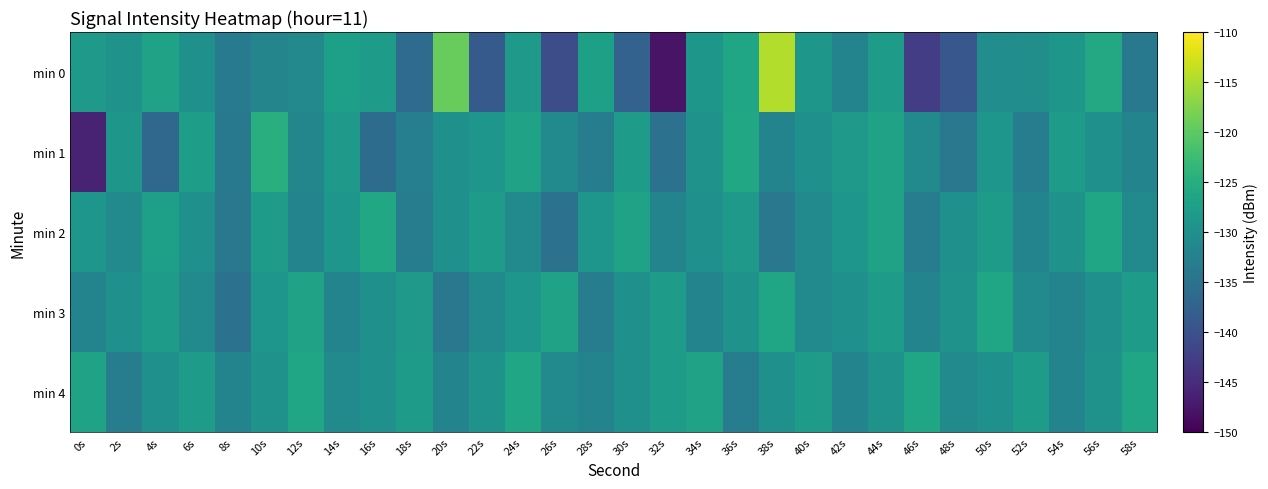

Between 16s and 34s, which series saw the biggest shift?

min 1